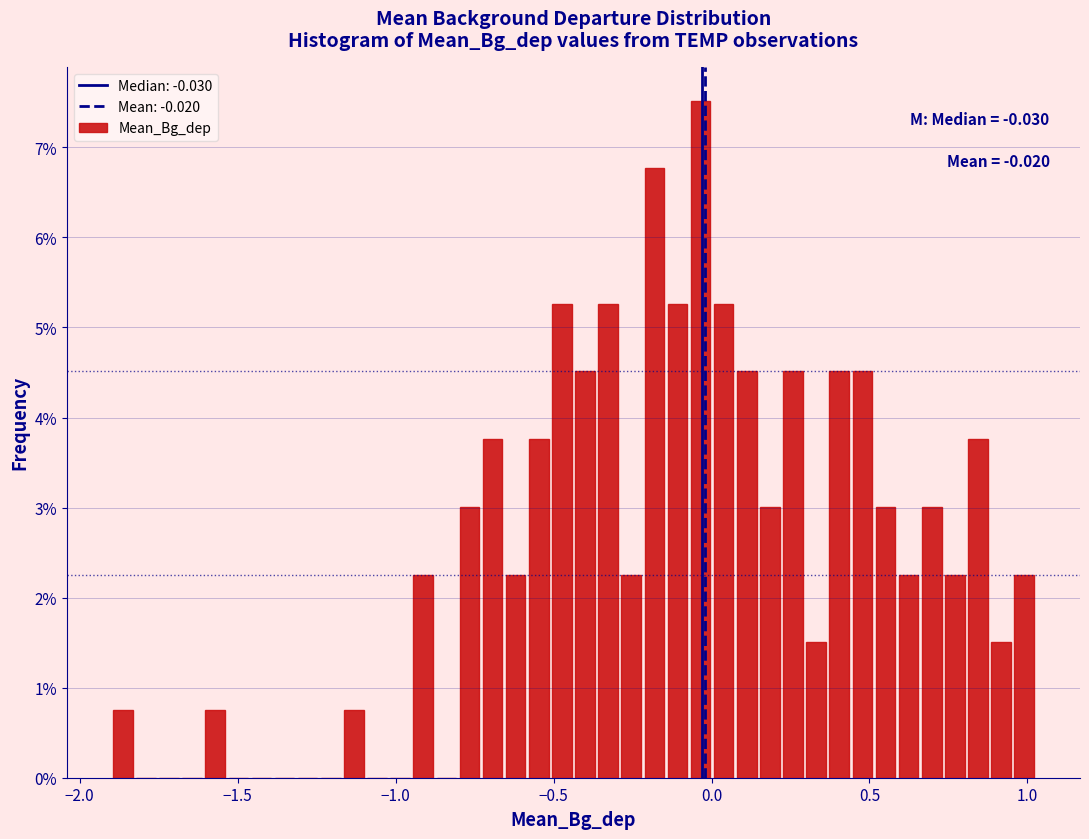

Around what value on the x-axis is the tallest bar? Give the approximate position of its centre, as read against the axis.

-0.05